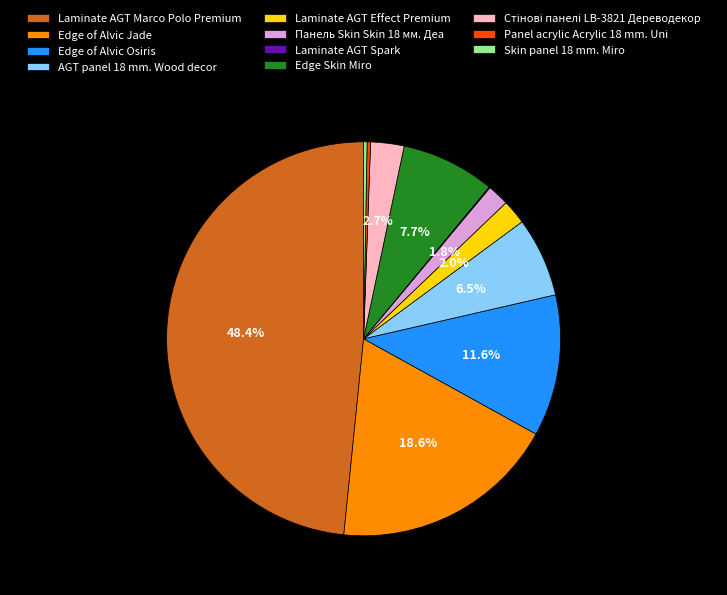

Is Edge of Alvic Osiris the majority of the pie?

No